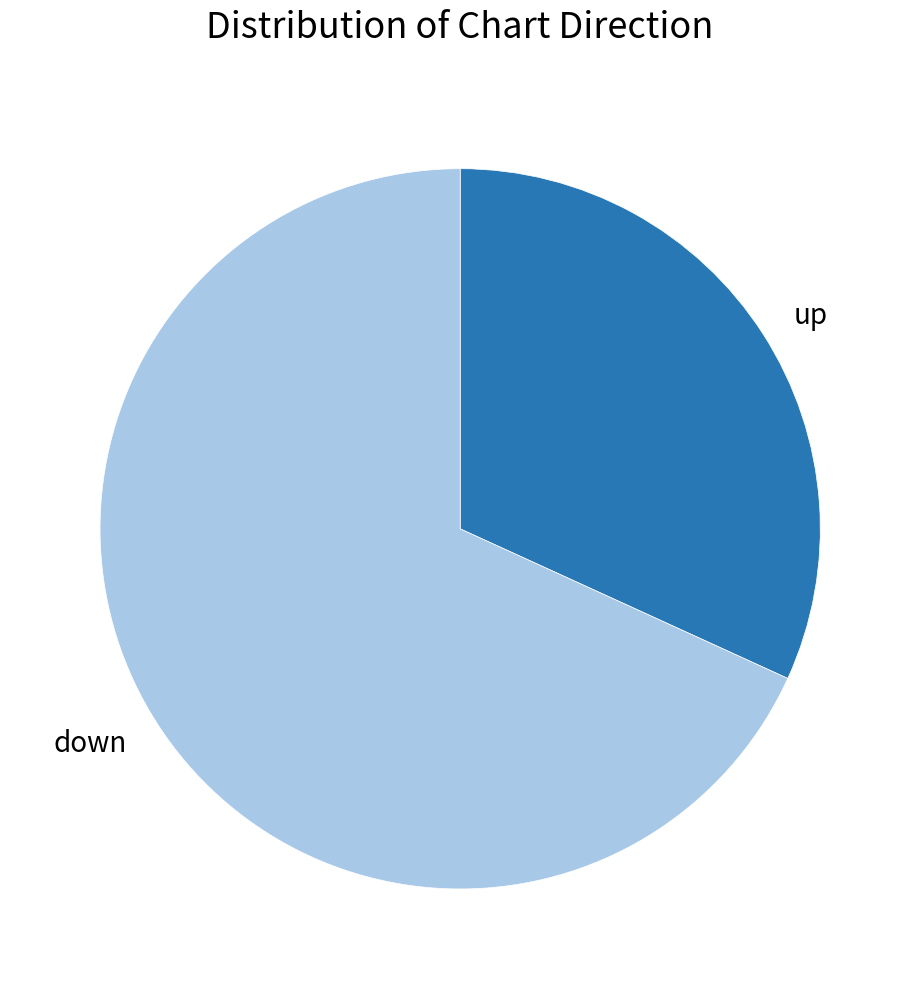

What is the largest slice in the pie chart?

down